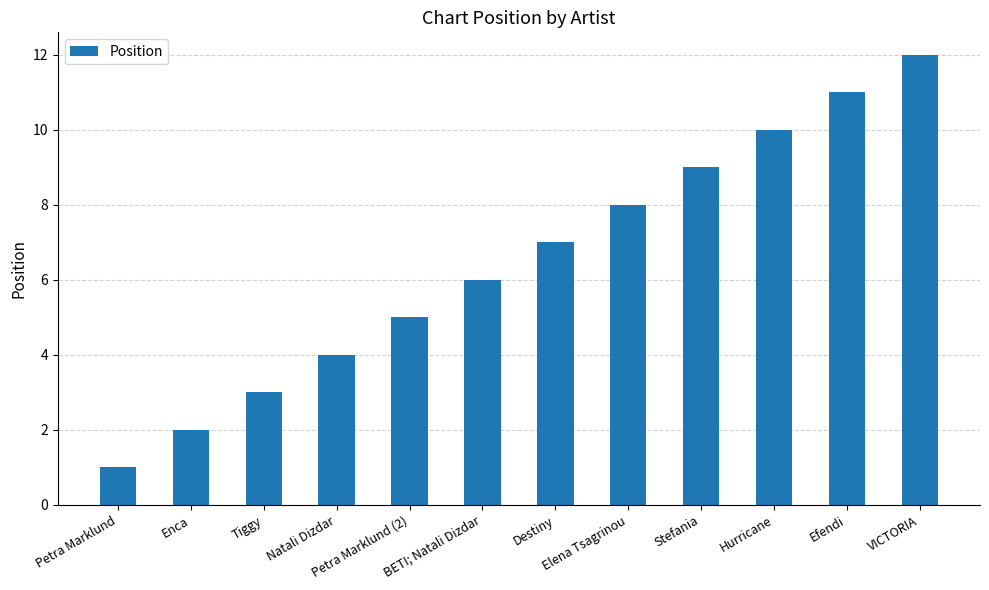

True or false: the data shows 7 at Destiny.

True